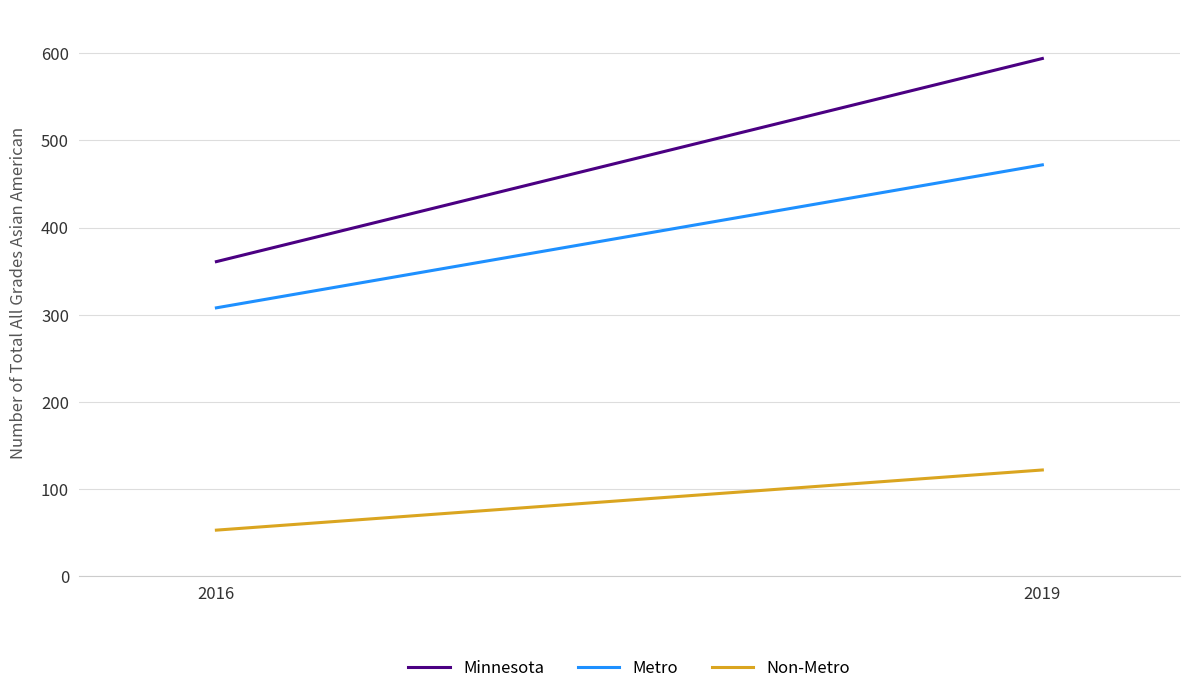

Read the Metro value at 2016.

308